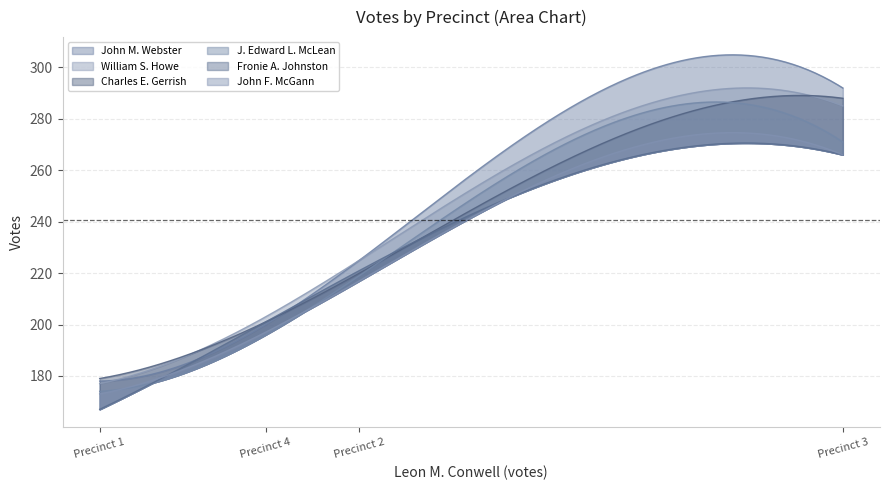

Which category has the highest value in the J. Edward L. McLean series?

3